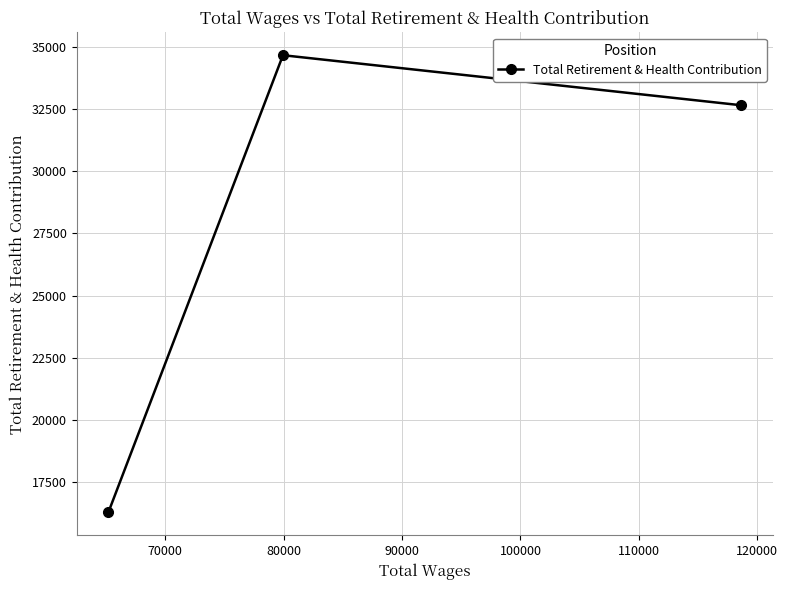

What is the smallest value displayed?

16270